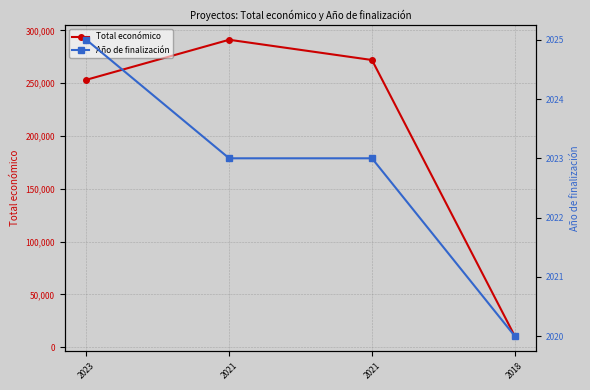

How many lines are shown in the chart?

2